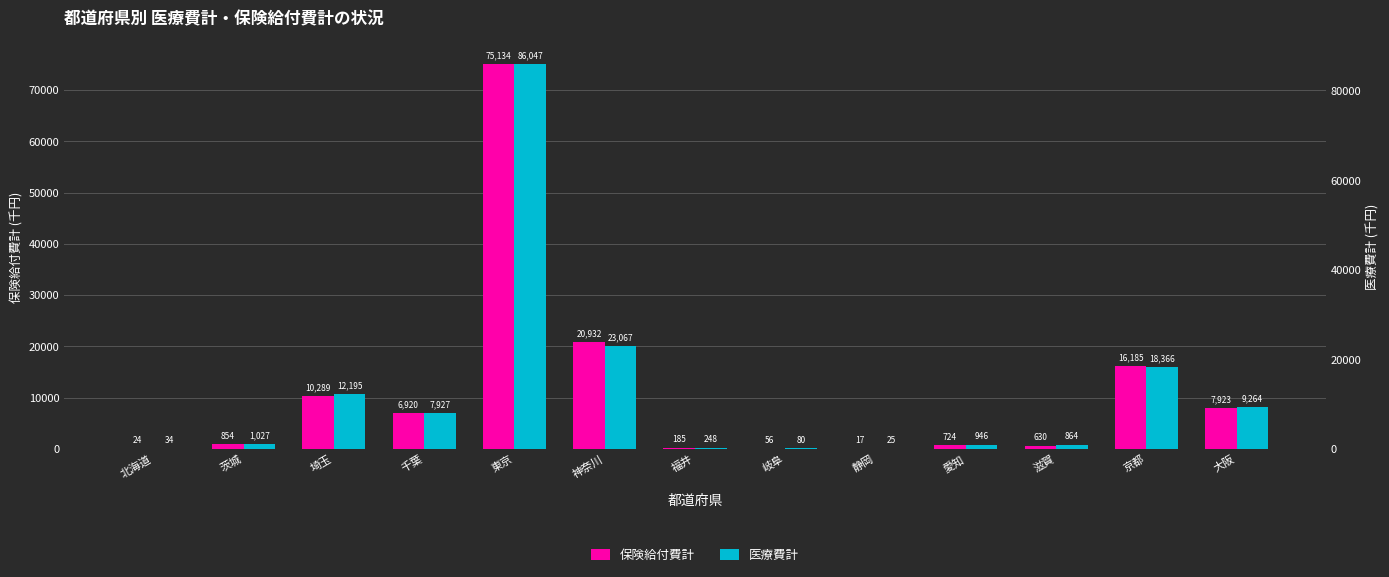

Reading right to left, what are all the values shown in this chart?

保険給付費計: 7922.7	16184.6	630.3	723.8	17.3	56.2	184.6	20931.7	75134.3	6920.3	10288.7	854.2	24.1
医療費計: 9264.3	18365.5	863.9	946.3	24.8	80.2	248.1	23067.0	86047.1	7926.5	12195.0	1027.0	34.4